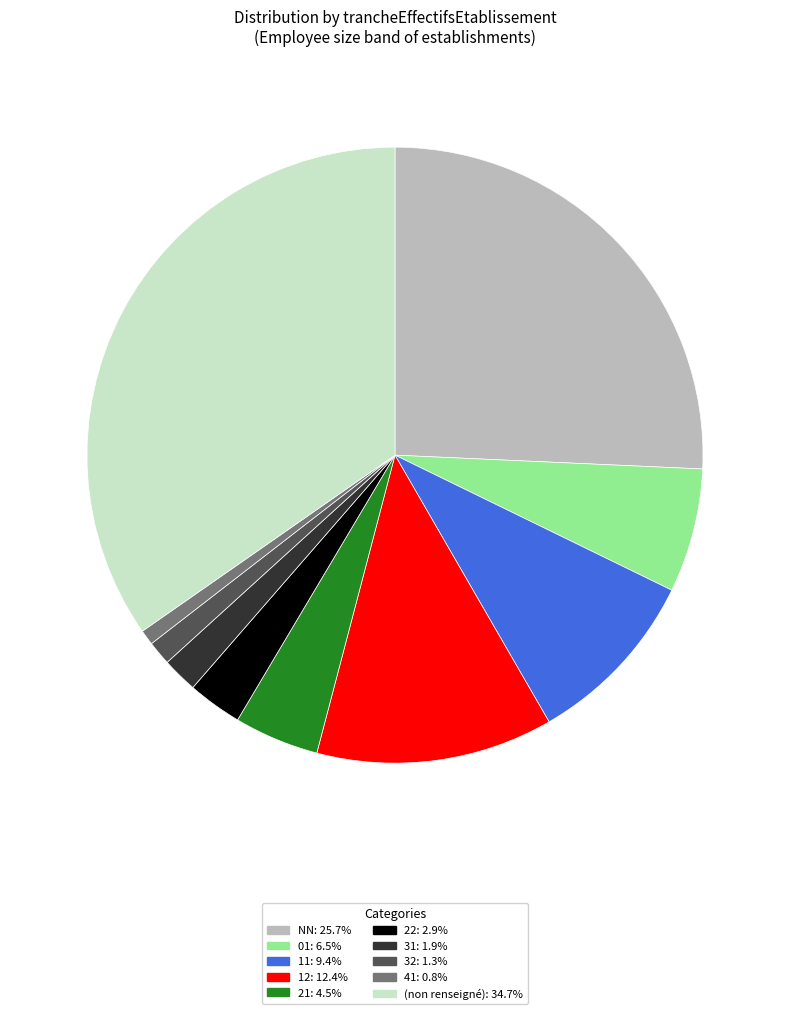

Does any single category account for the majority?

No